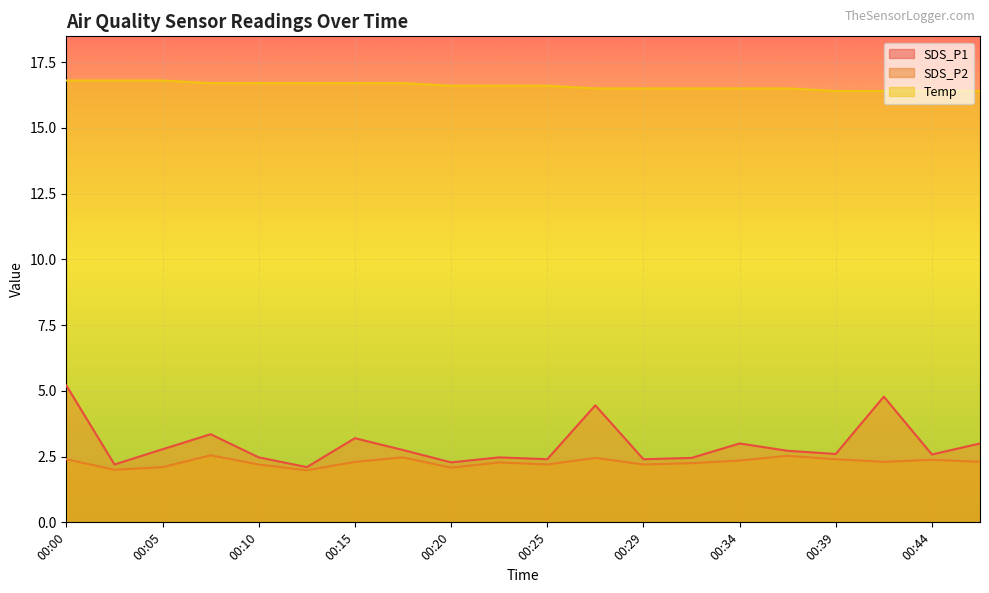

True or false: SDS_P1 and Temp intersect in this chart.

False